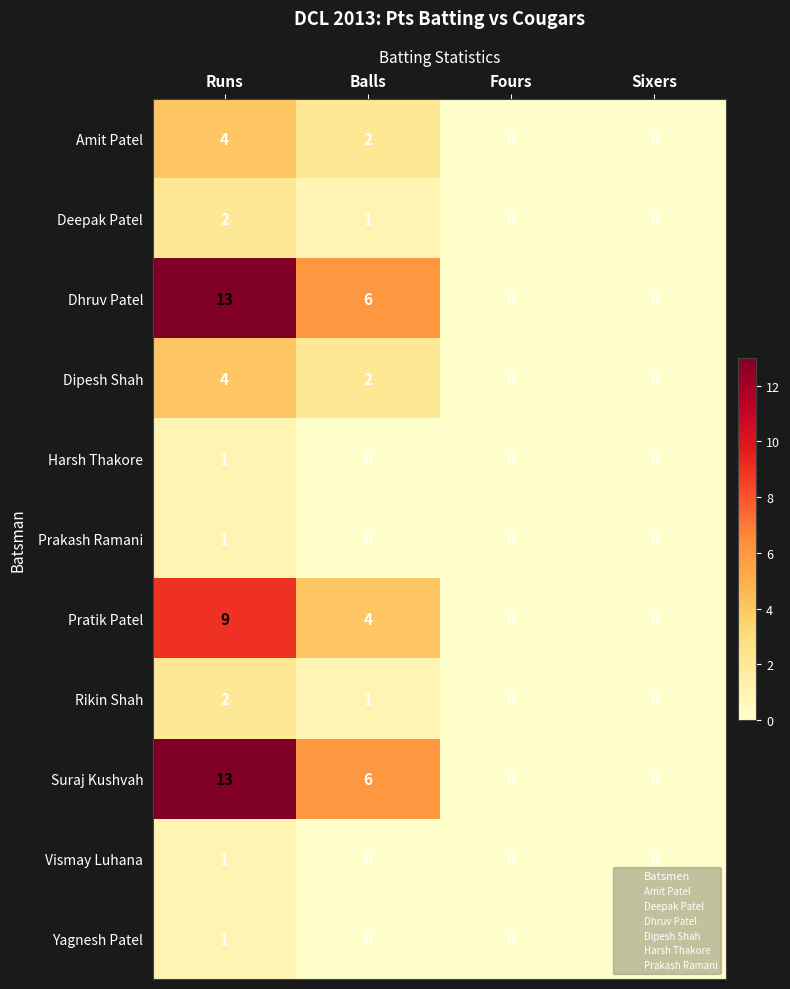

What is the total value across all series at Balls?

22